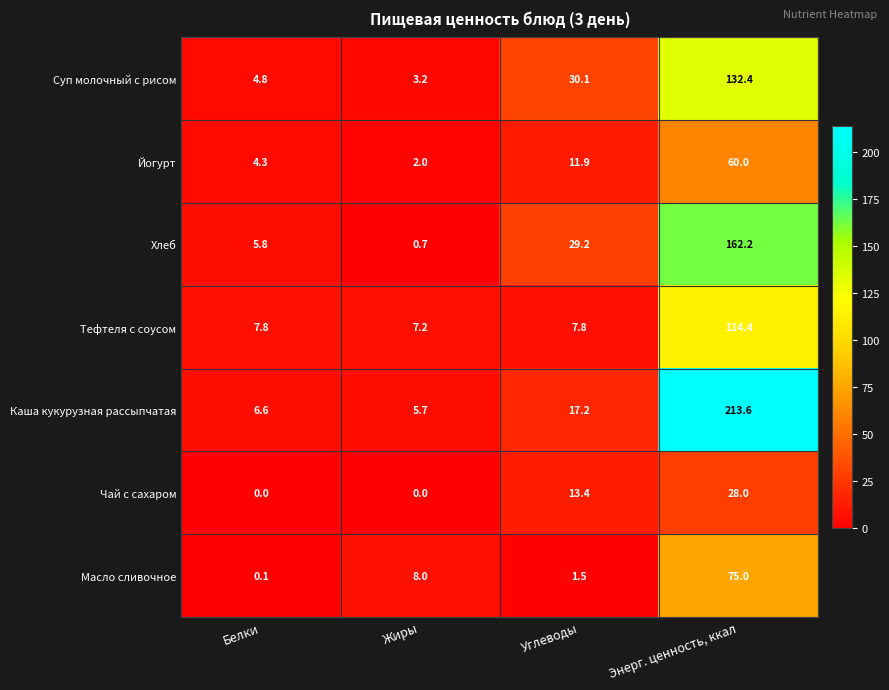

What is the difference between the highest and lowest values at Энерг. ценность, ккал?

185.6